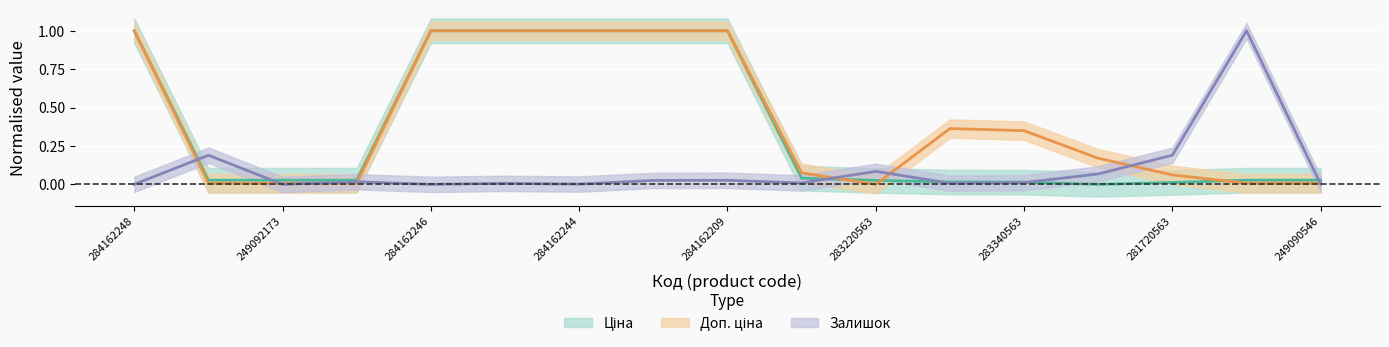

Rank the series by their maximum value, from lowest to highest.

Ціна, Доп. ціна, Залишок